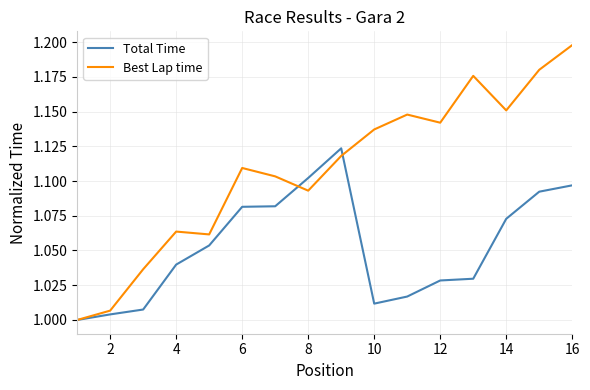

List the series in order of their overall mean, lowest first.

Total Time, Best Lap time